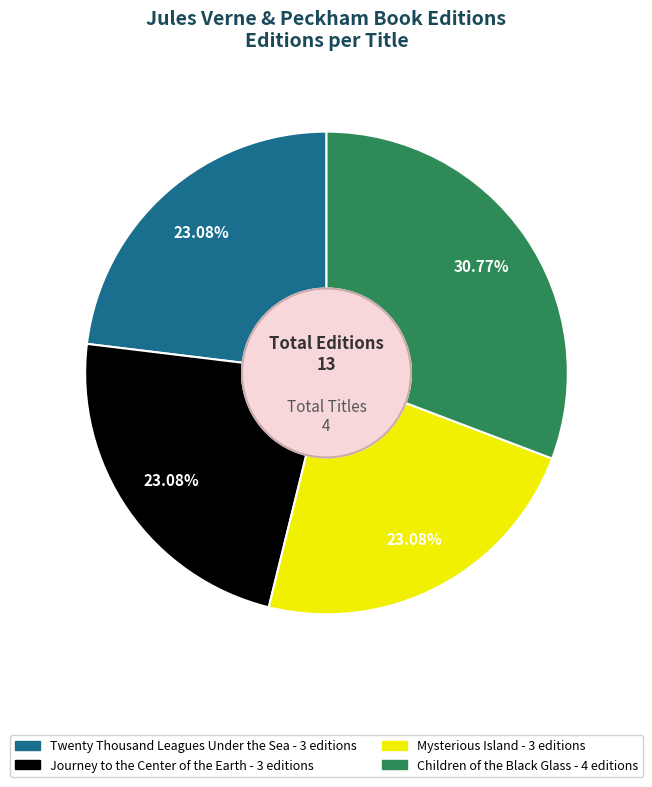

Which slice is the largest?

Children of the Black Glass